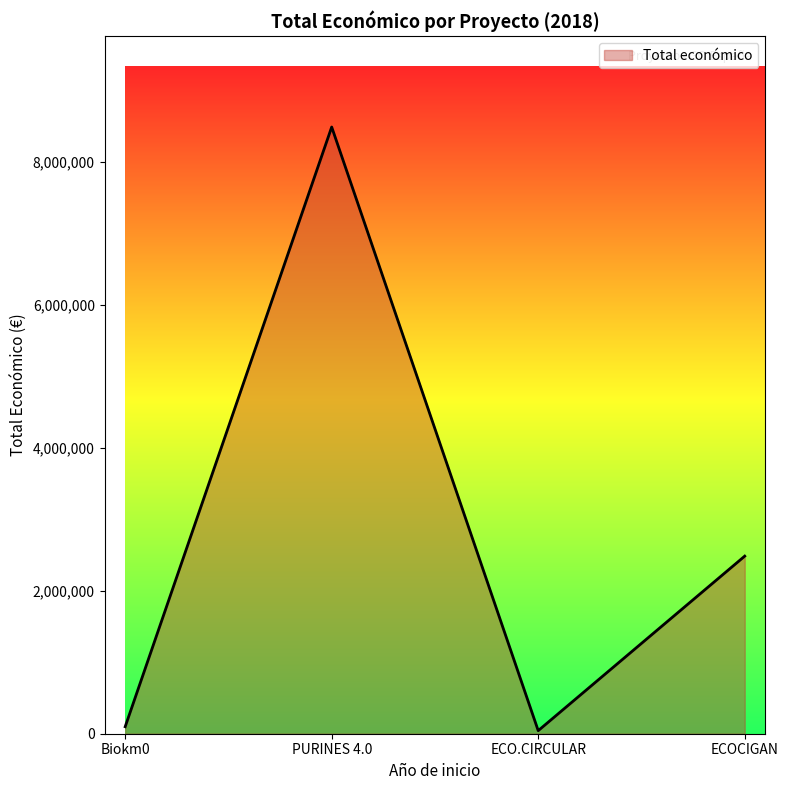

True or false: there are more than 0 points higher than both neighbors.

True